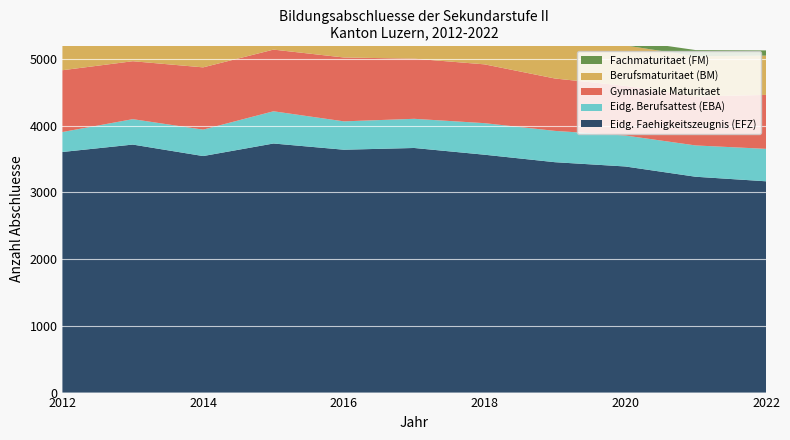

Reading right to left, list all the values displayed in this chart.

Eidg. Berufsattest (EBA): 2022=486	2021=469	2020=464	2019=469	2018=473	2017=437	2016=425	2015=483	2014=396	2013=381	2012=299
Eidg. Faehigkeitszeugnis (EFZ): 2022=3166	2021=3234	2020=3388	2019=3452	2018=3564	2017=3665	2016=3639	2015=3732	2014=3544	2013=3716	2012=3605
Gymnasiale Maturitaet: 2022=808	2021=734	2020=744	2019=785	2018=881	2017=901	2016=957	2015=924	2014=933	2013=868	2012=926
Berufsmaturitaet (BM): 2022=589	2021=602	2020=606	2019=669	2018=657	2017=630	2016=585	2015=542	2014=626	2013=619	2012=702
Fachmaturitaet (FM): 2022=78	2021=93	2020=82	2019=64	2018=77	2017=81	2016=68	2015=73	2014=54	2013=51	2012=81